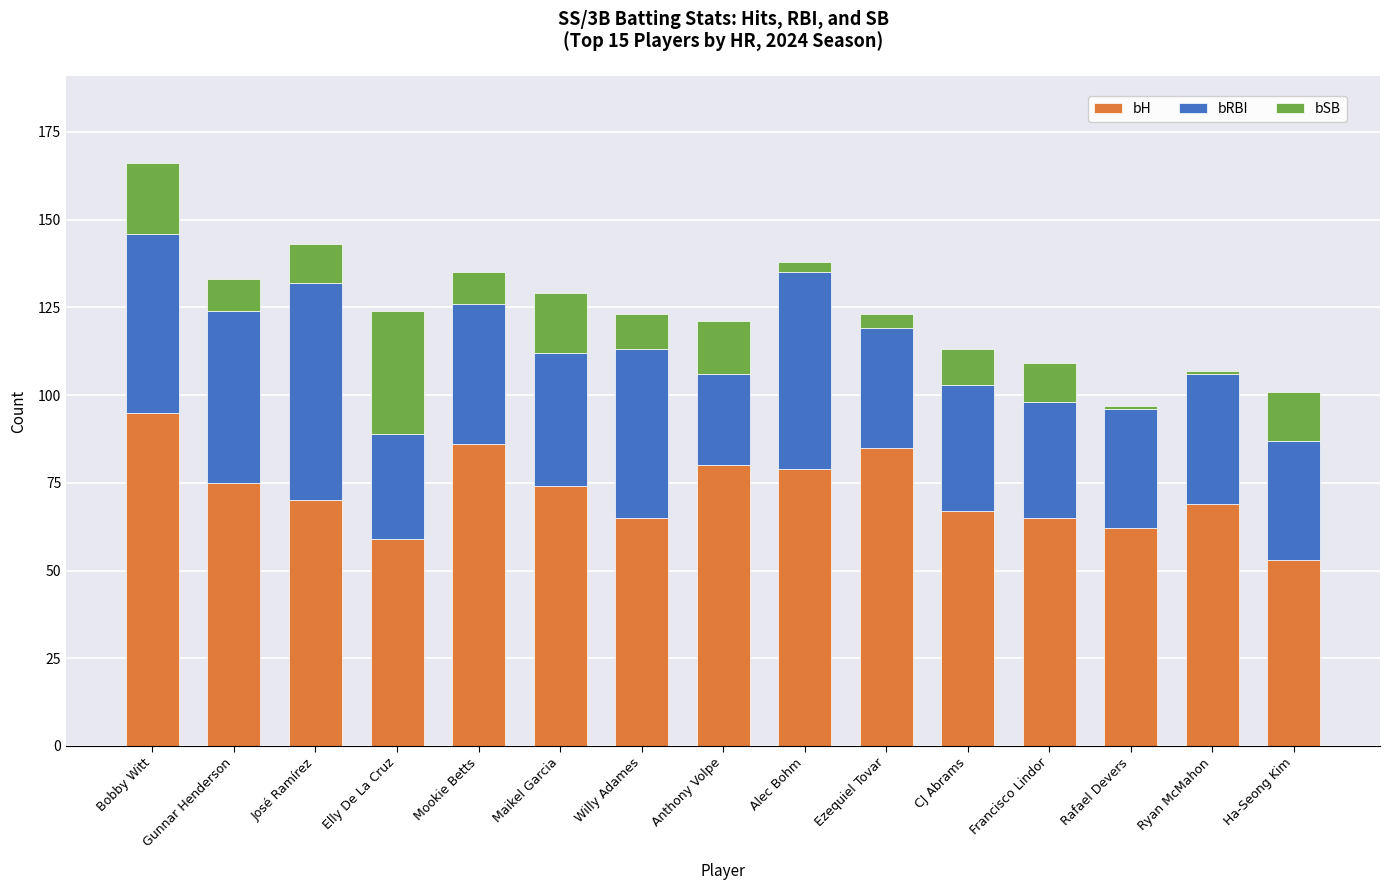

At which category is the sum across all series the highest?

Bobby Witt